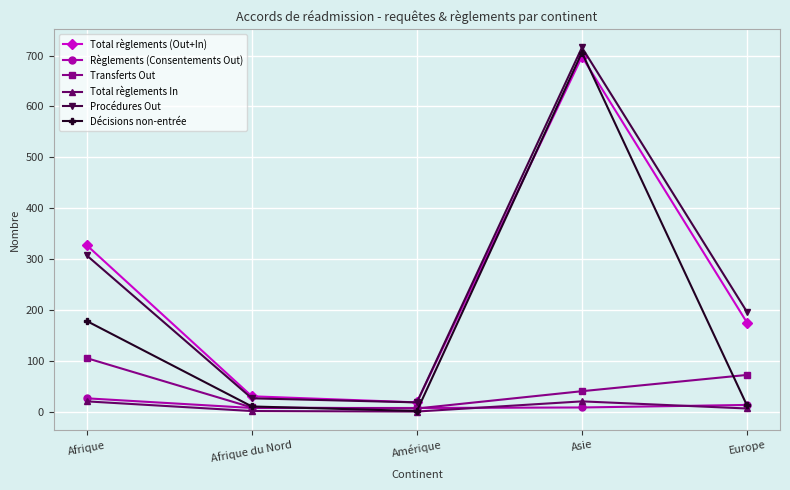

True or false: Procédures Out and Décisions non-entrée cross at least once.

False